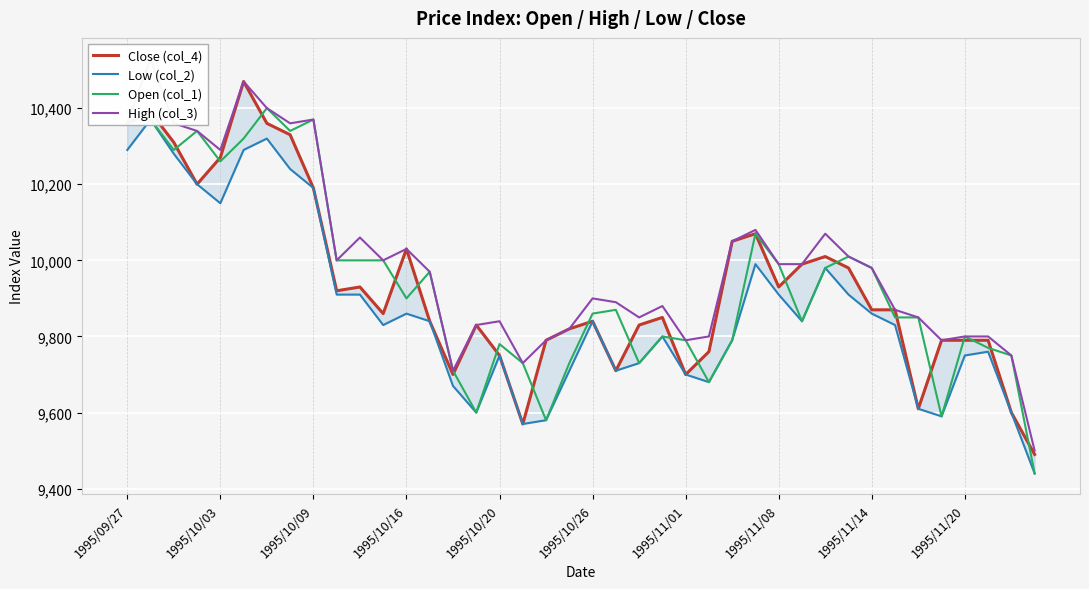

How many values in the High (col_3) series exceed 9980?

19